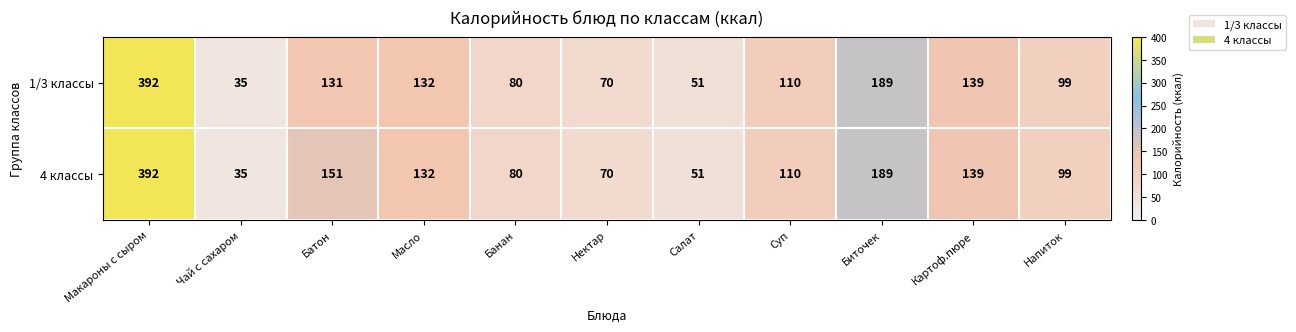

True or false: 1/3 классы has a value of 35 at Чай с сахаром.

True